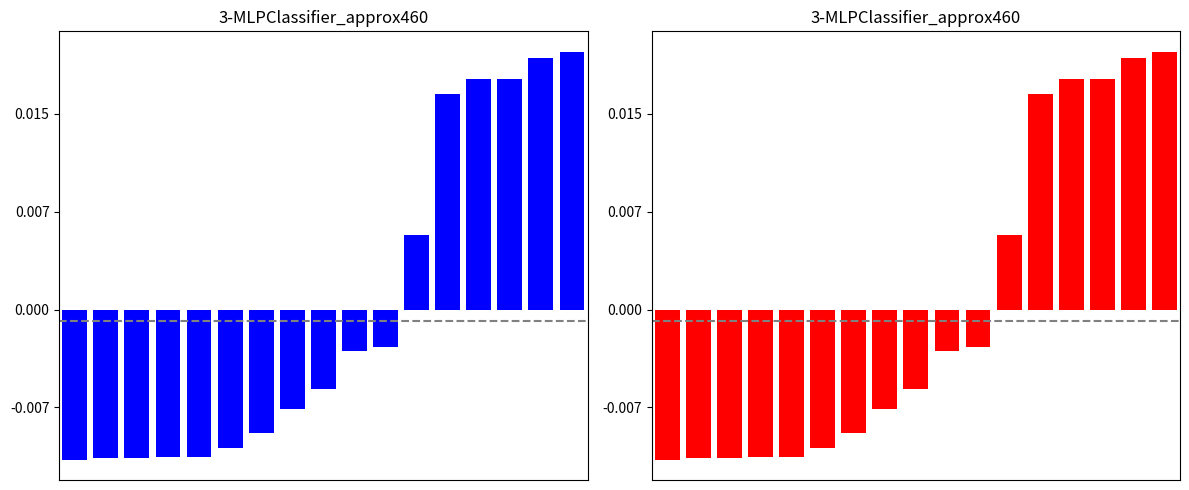

Is the value of Amount ex Vat (blue) at 14 greater than the value of Amount ex Vat (red) at 11?

Yes